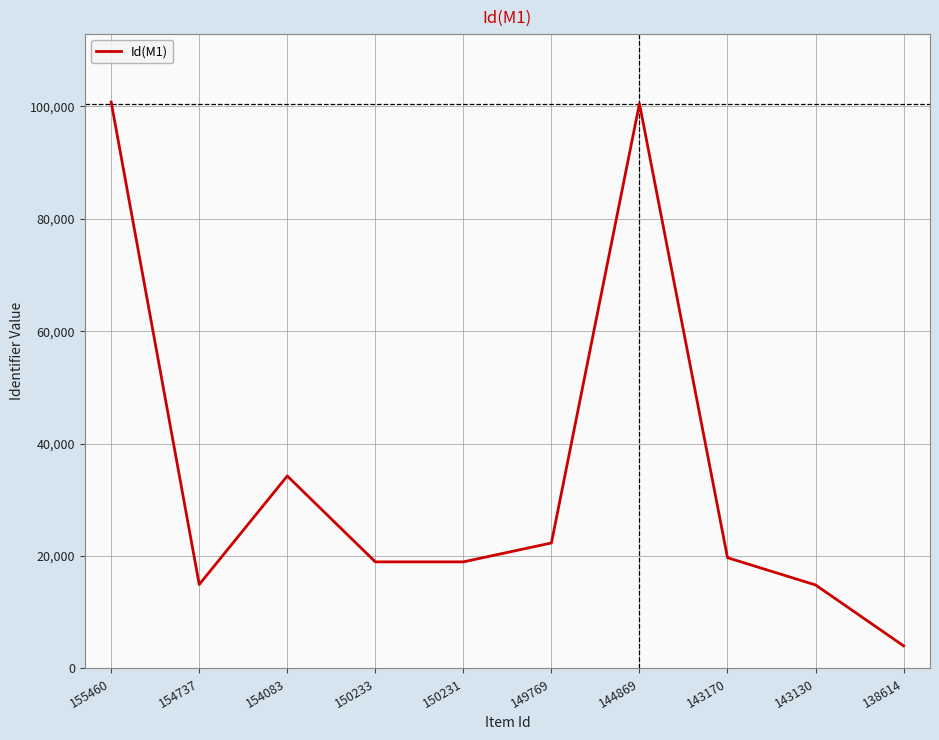

How many lines are shown in the chart?

1